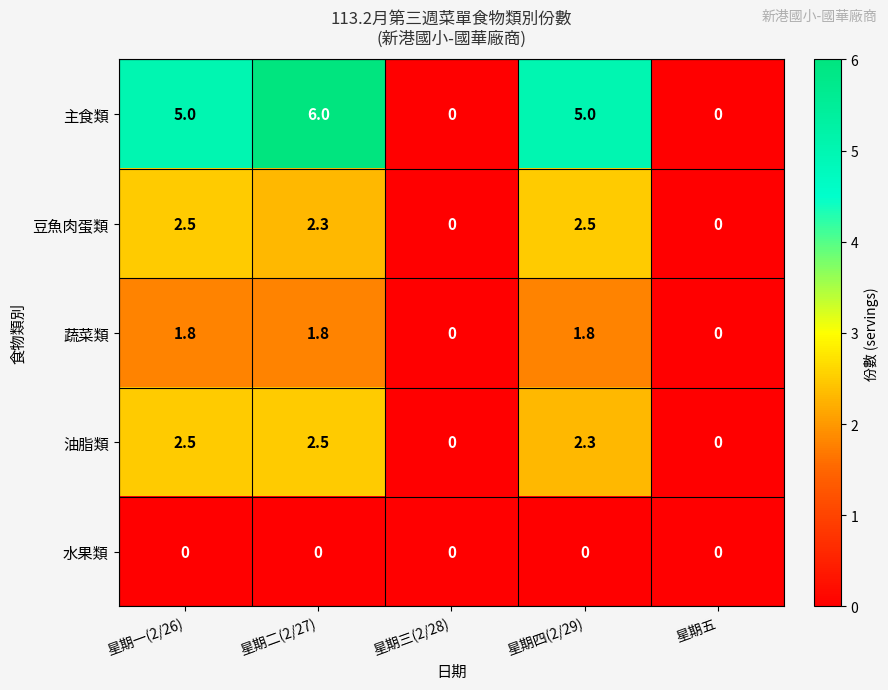

Which series has the largest total across all categories?

主食類